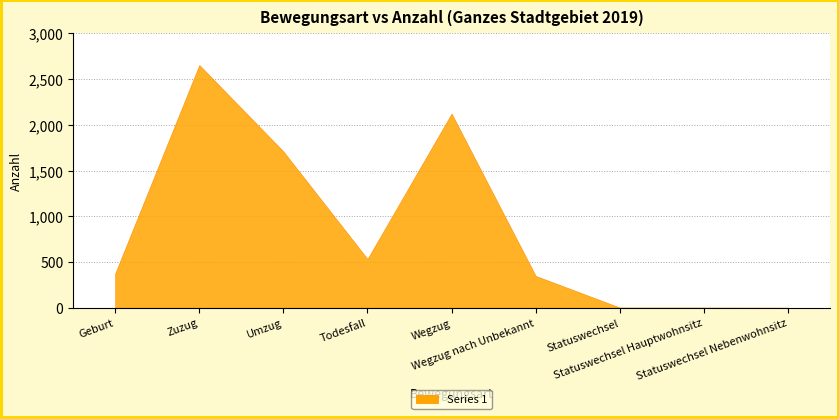

What is the sum of all values?

7746